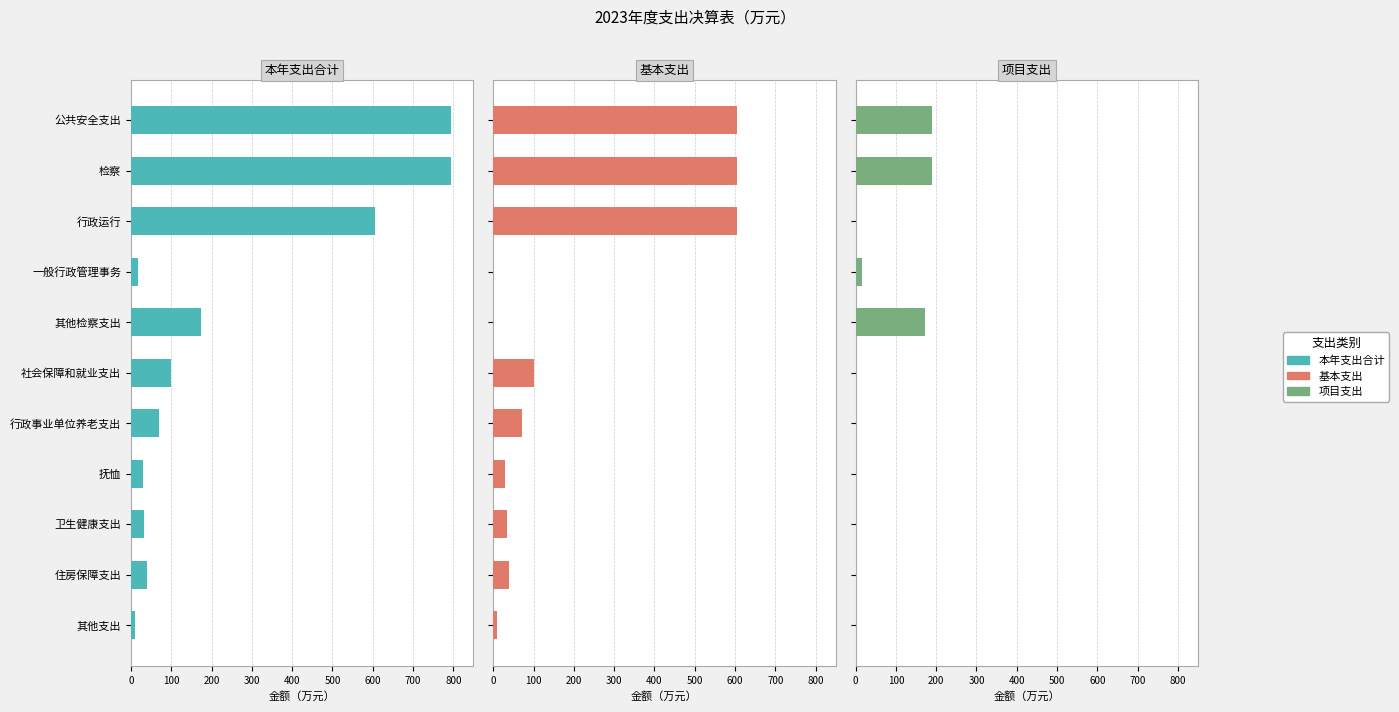

What are all the series names shown in the legend?

本年支出合计, 基本支出, 项目支出